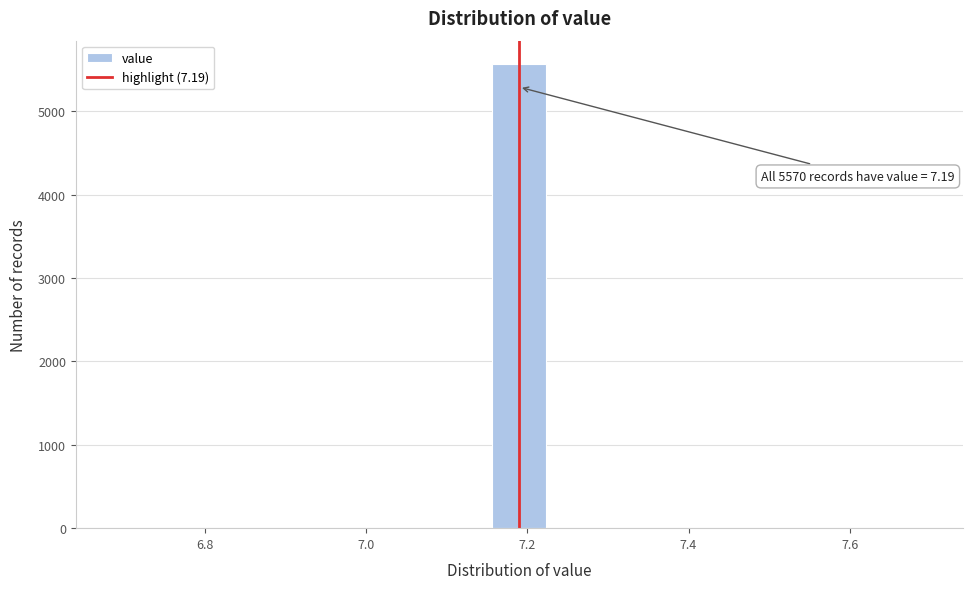

Read against the x-axis, roughly where is the centre of the tallest bar?

7.20